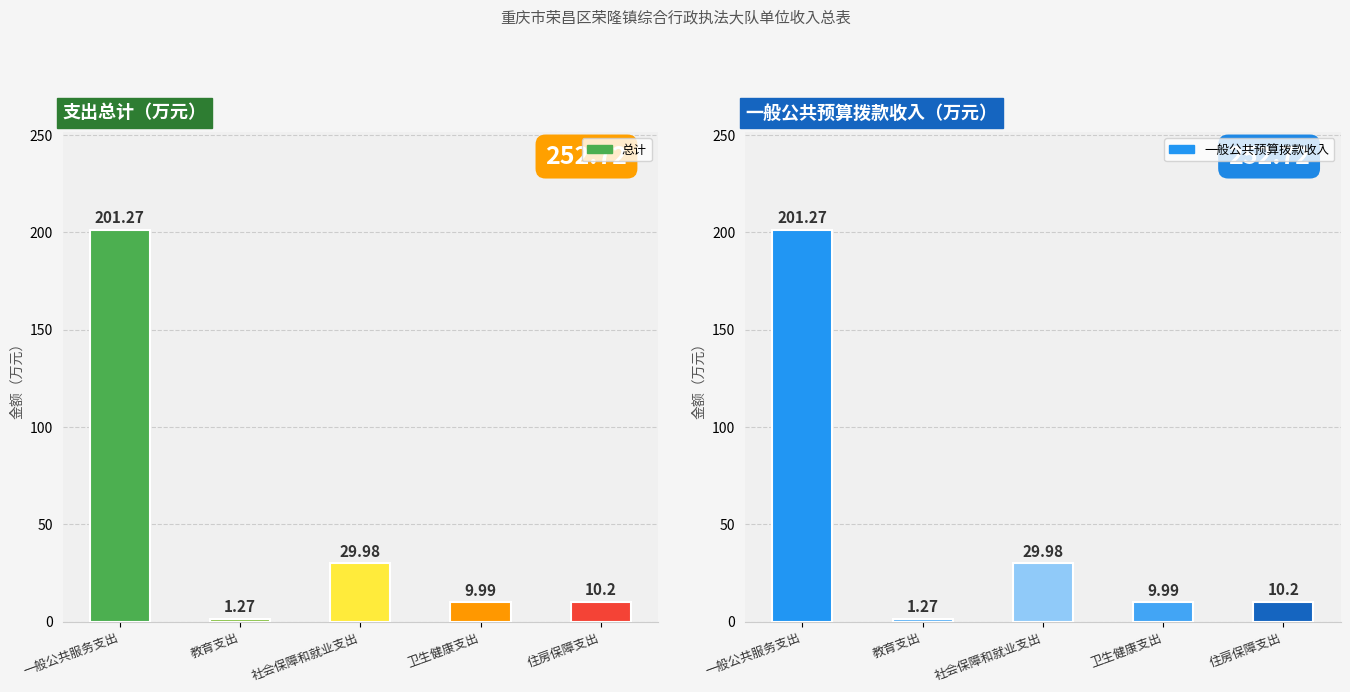

Reading left to right, what are all the values shown in this chart?

总计: 201.3	1.3	30.0	10.0	10.2
一般公共预算拨款收入: 201.3	1.3	30.0	10.0	10.2